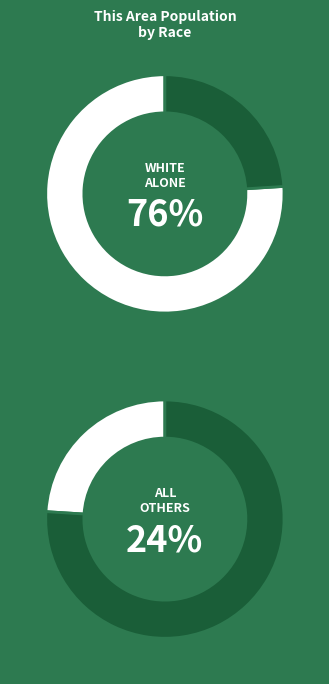

What is the largest slice in the pie chart?

White alone